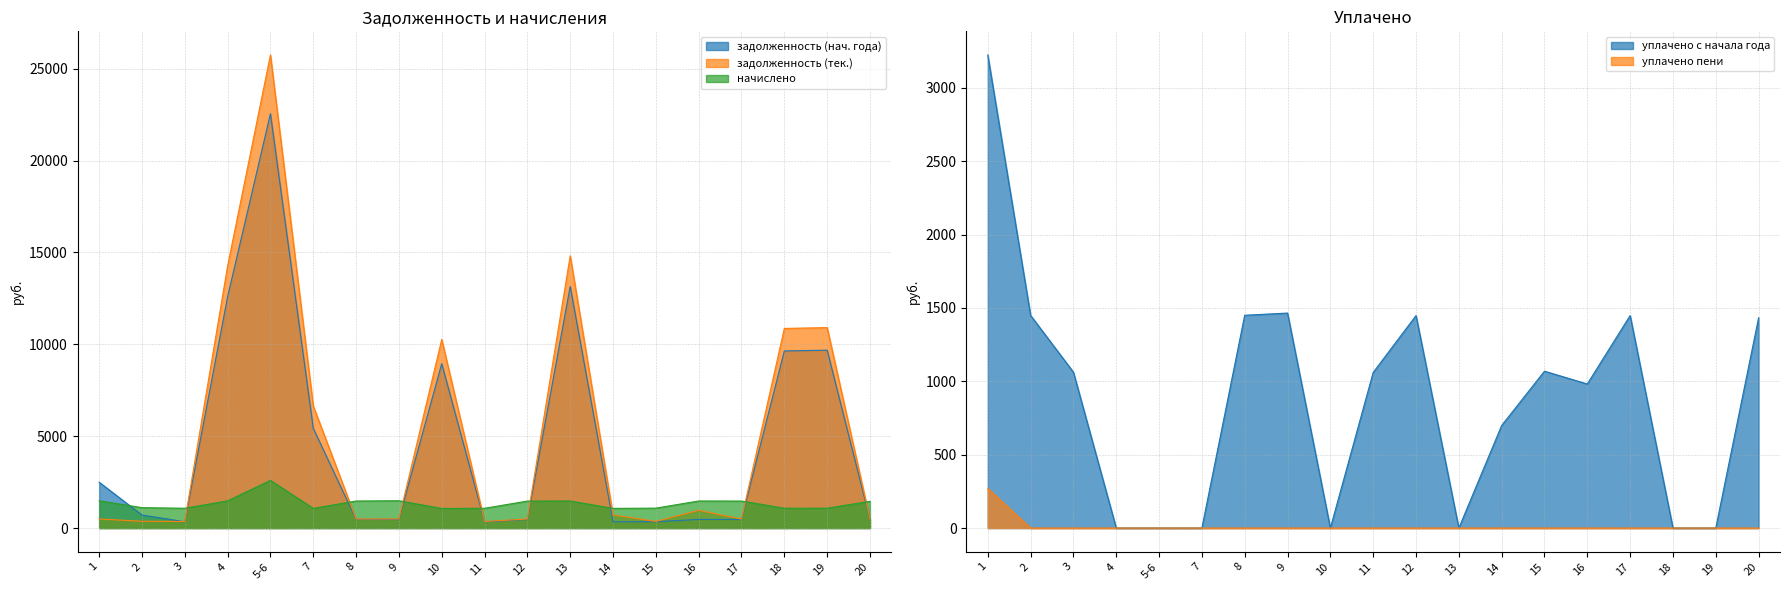

What is the difference between the highest and lowest values at 3?

733.5